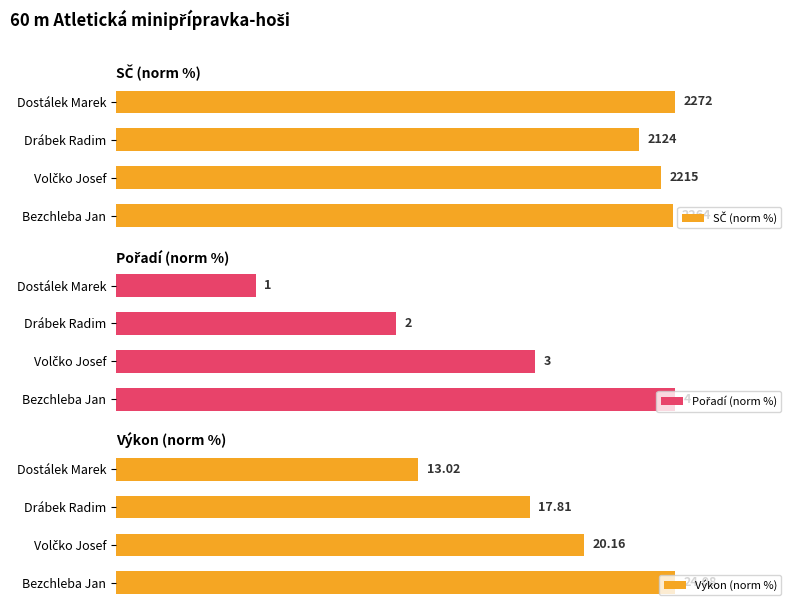

Rank the categories by SČ (norm %) value from highest to lowest.

Dostálek Marek, Bezchleba Jan, Volčko Josef, Drábek Radim